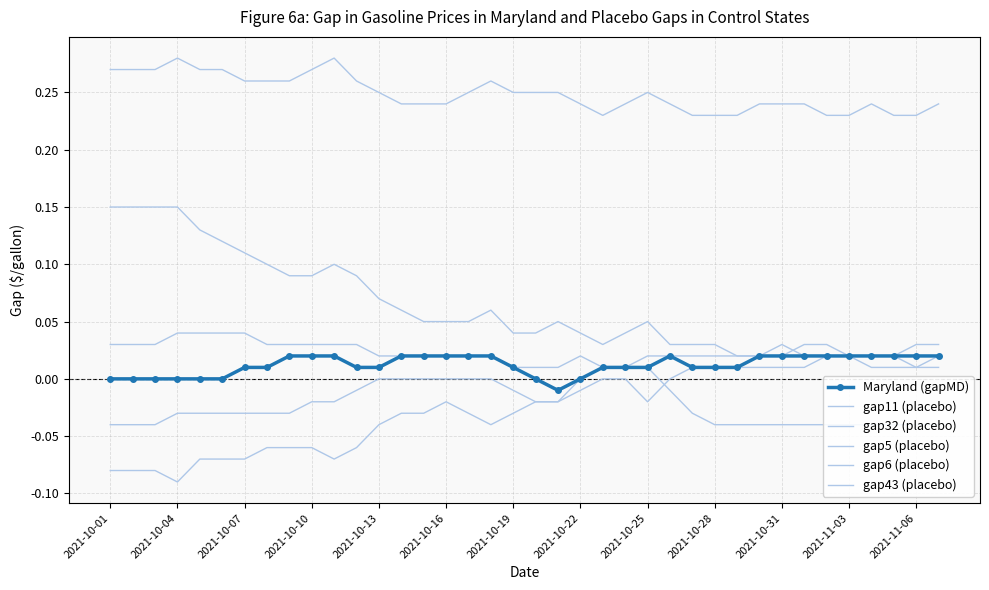

True or false: gap43 (placebo) and Maryland (gapMD) cross at least once.

False